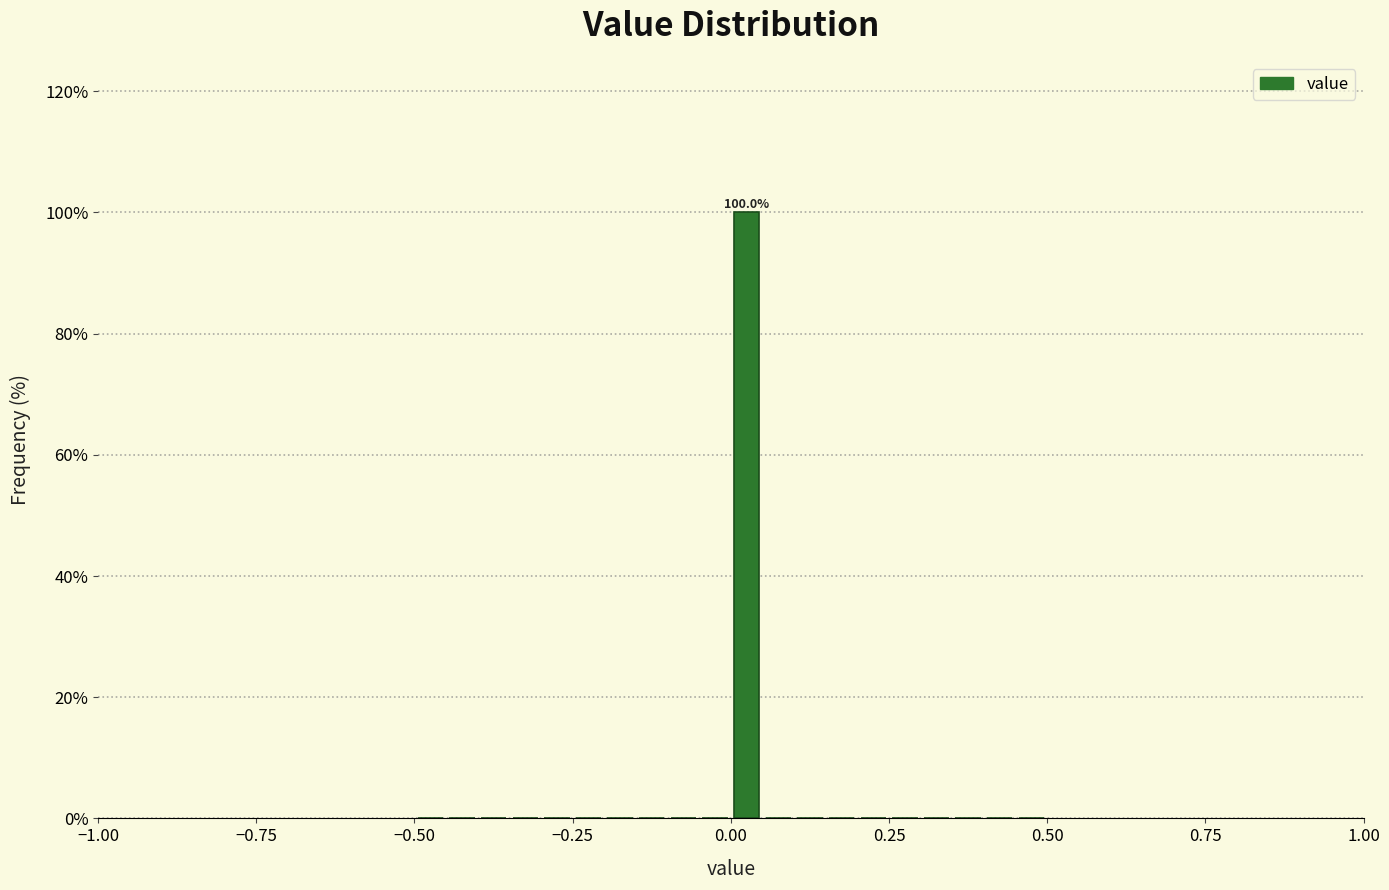

Around what value on the x-axis is the tallest bar? Give the approximate position of its centre, as read against the axis.

0.05